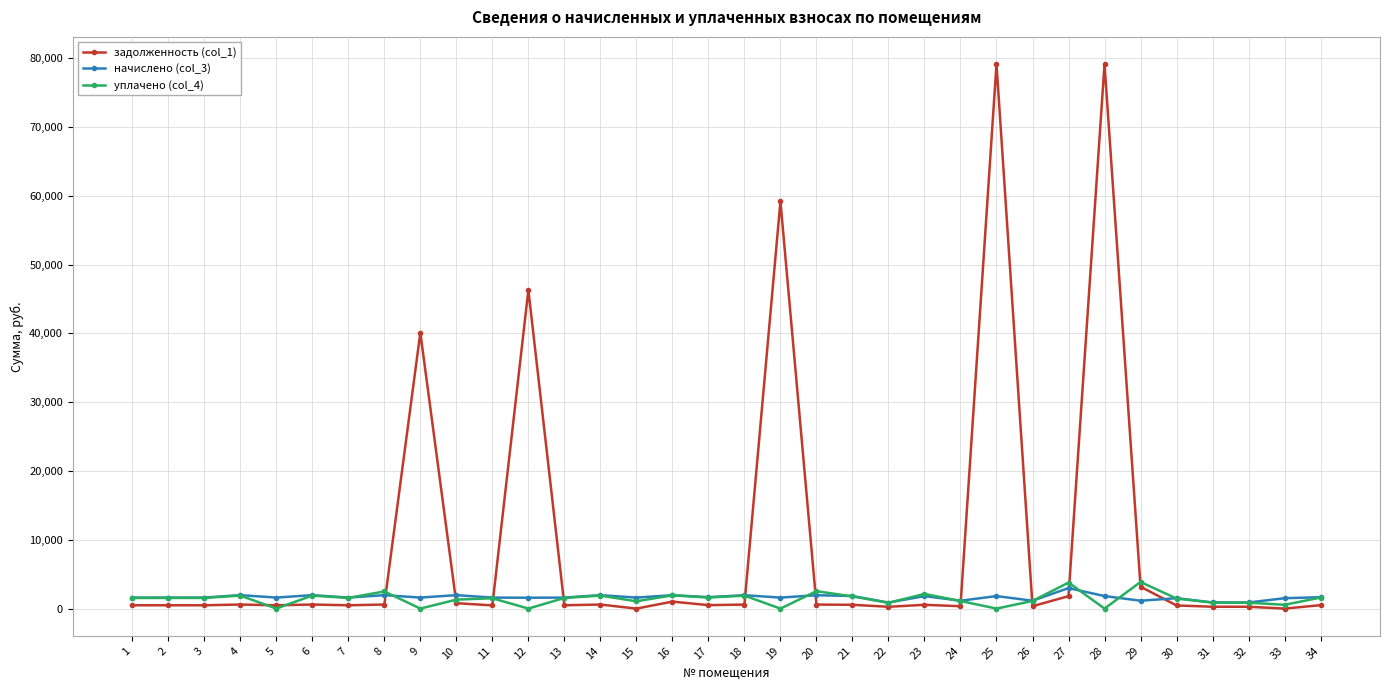

What is the maximum value shown in the chart?

79159.0